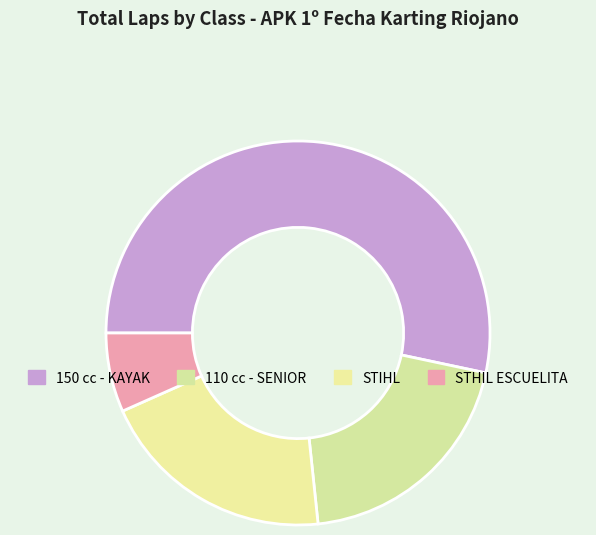

How many segments does this pie chart have?

4